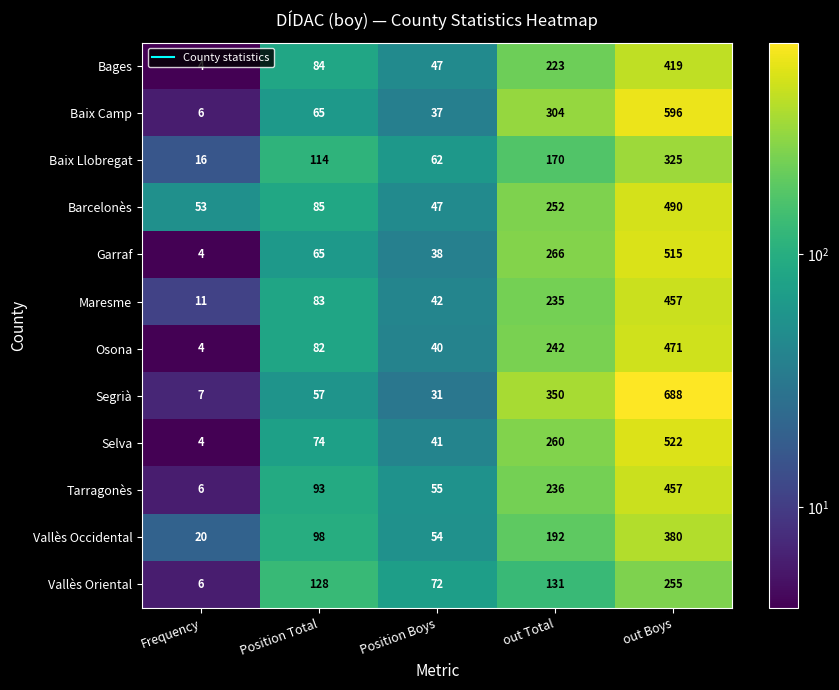

Read the Baix Llobregat value at out Total, to the nearest 5.

170